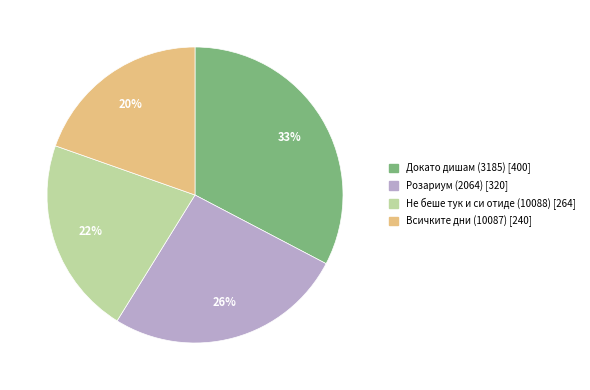

Rank the categories by value from lowest to highest.

Всичките дни (10087), Не беше тук и си отиде (10088), Розариум (2064), Докато дишам (3185)